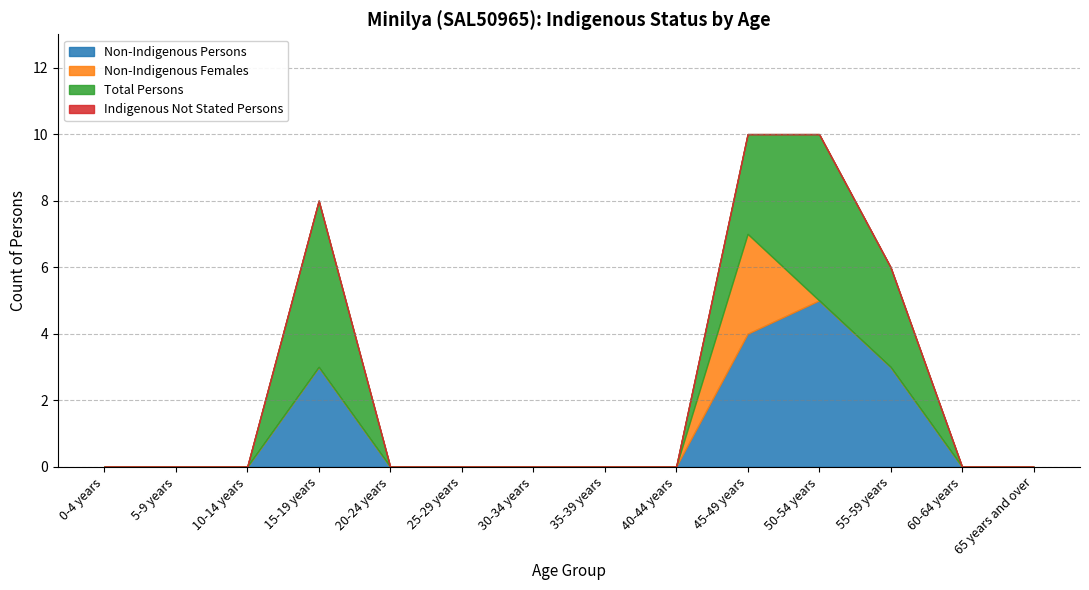

True or false: Total Persons and Indigenous Not Stated Persons intersect in this chart.

False